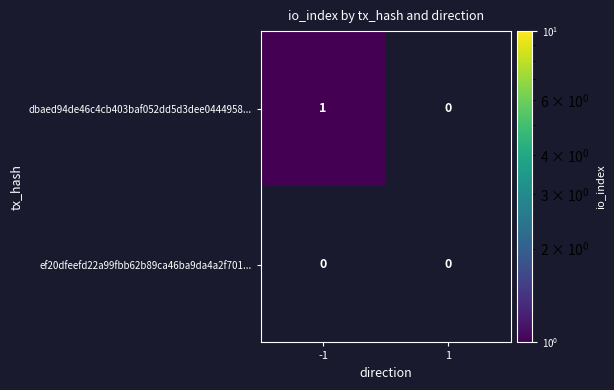

Which series has the widest spread of values?

dbaed94de46c4cb403baf052dd5d3dee0444958...